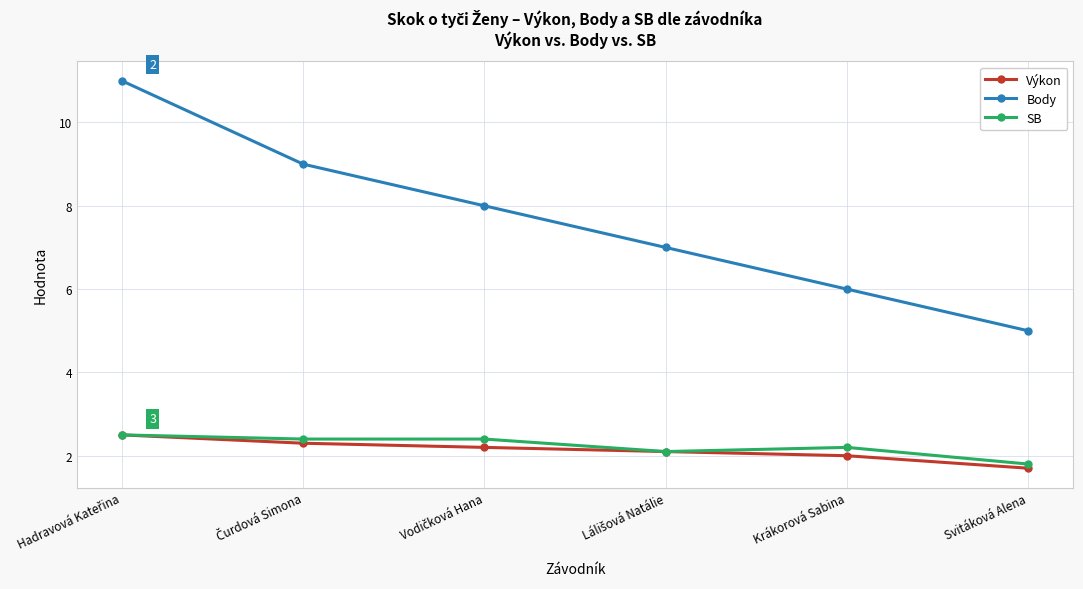

How many distinct data groups are displayed?

3